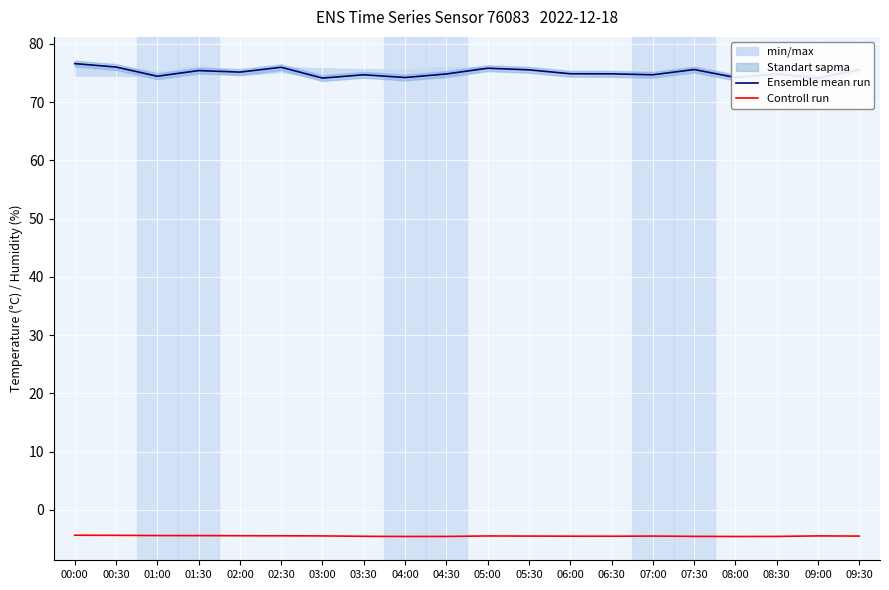

Rank the series by their maximum value, from lowest to highest.

Controll run, Ensemble mean run